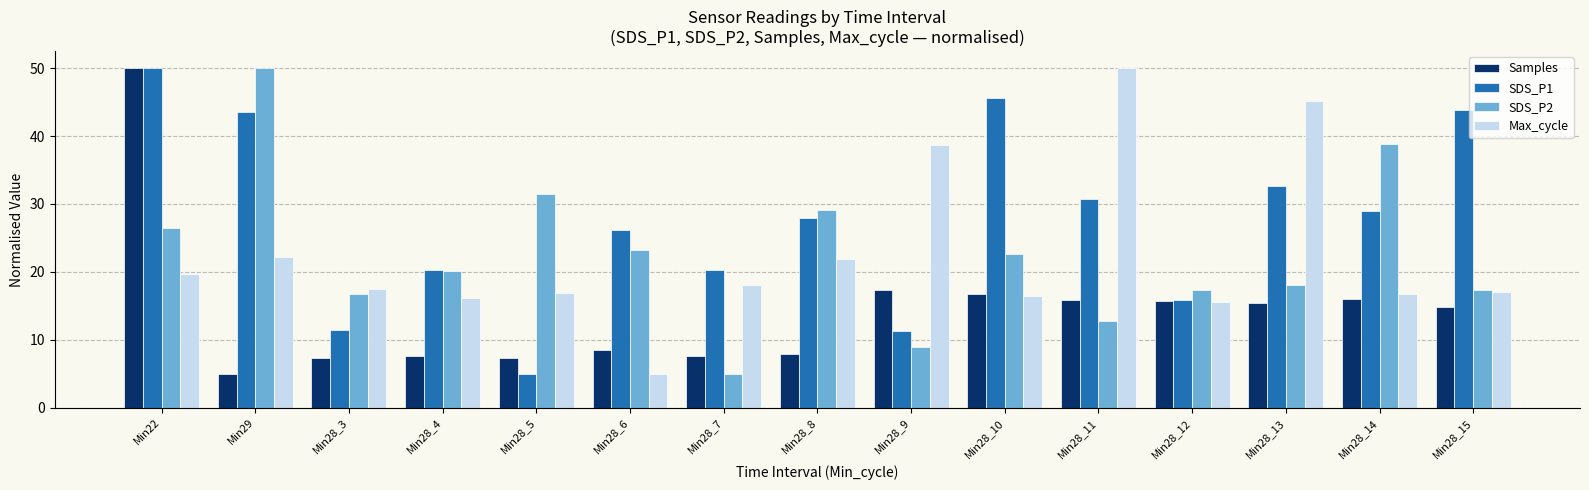

Which series has the largest total across all categories?

SDS_P1